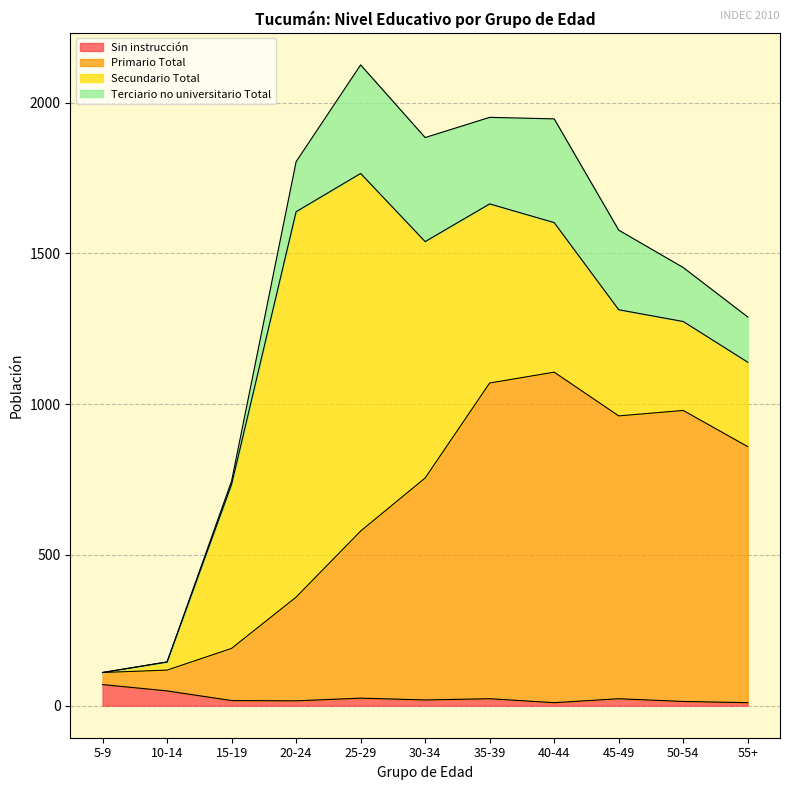

Does the chart have visible grid lines?

Yes